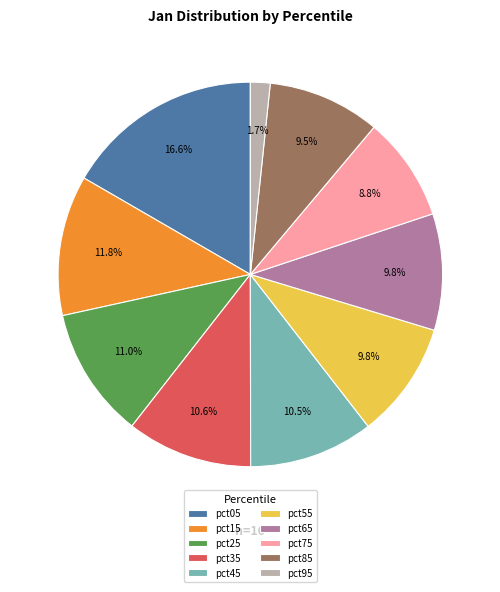

What is the smallest slice in the pie chart?

pct95